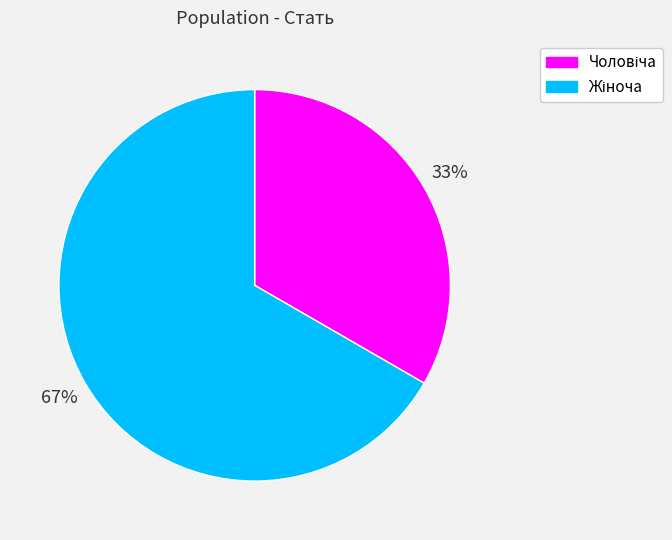

To the nearest percent, what is the average slice percentage?

50%